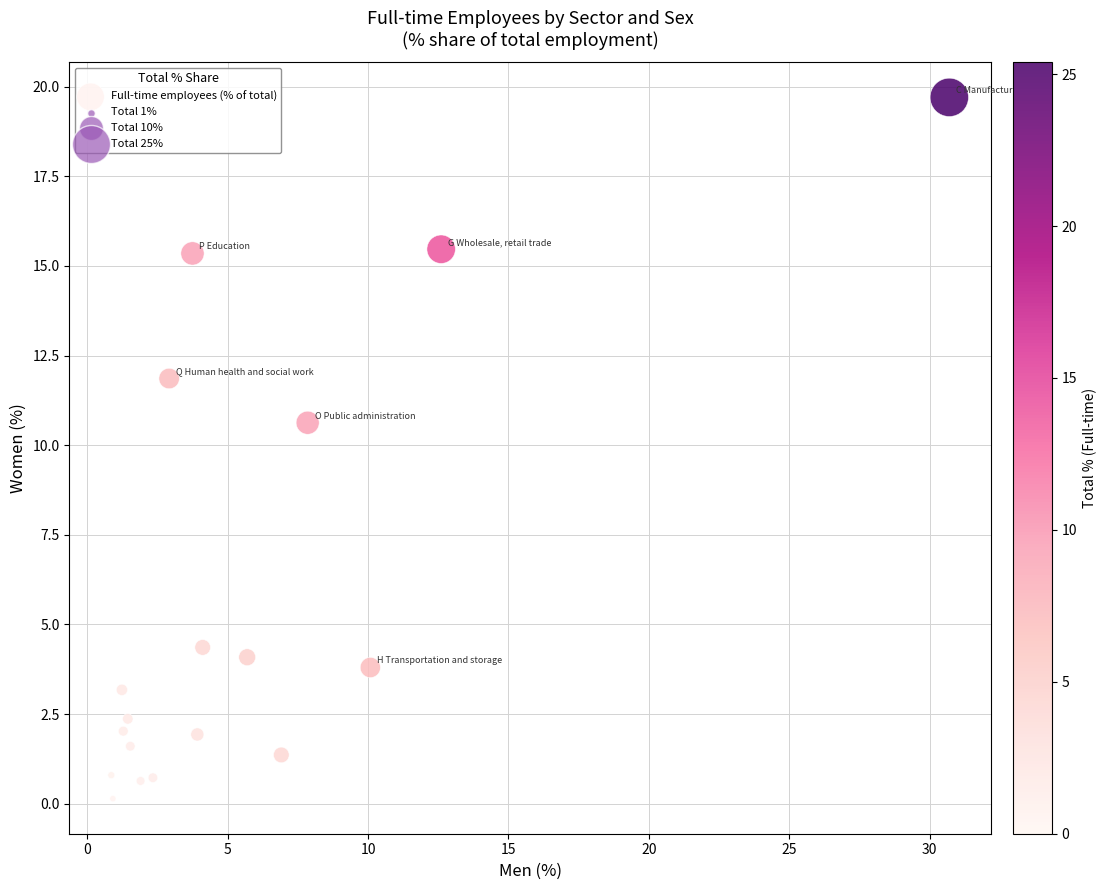

What is the range of Y values (max minus min)?

19.6